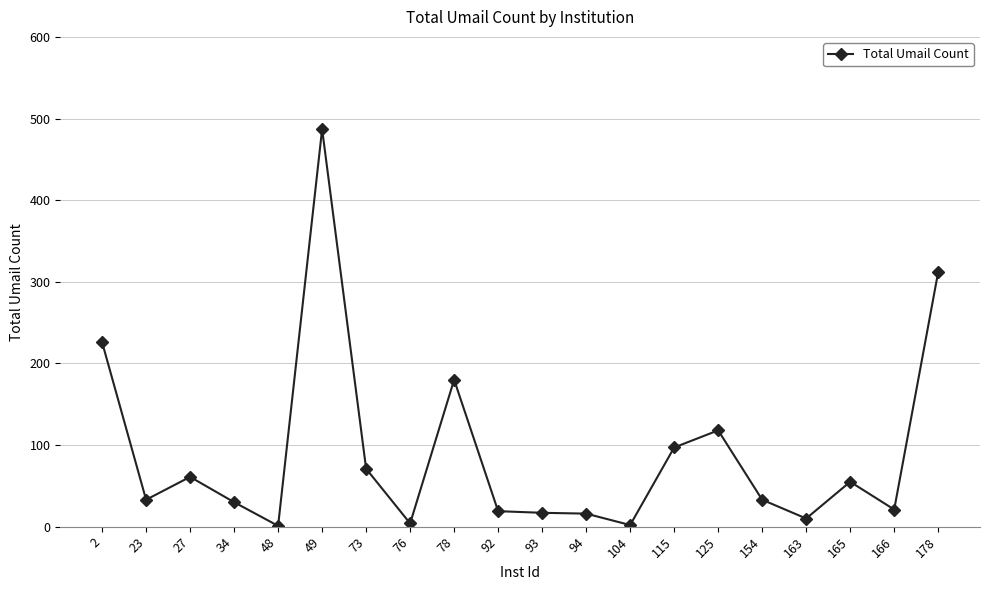

What is the value of the 3rd point from the left?

61